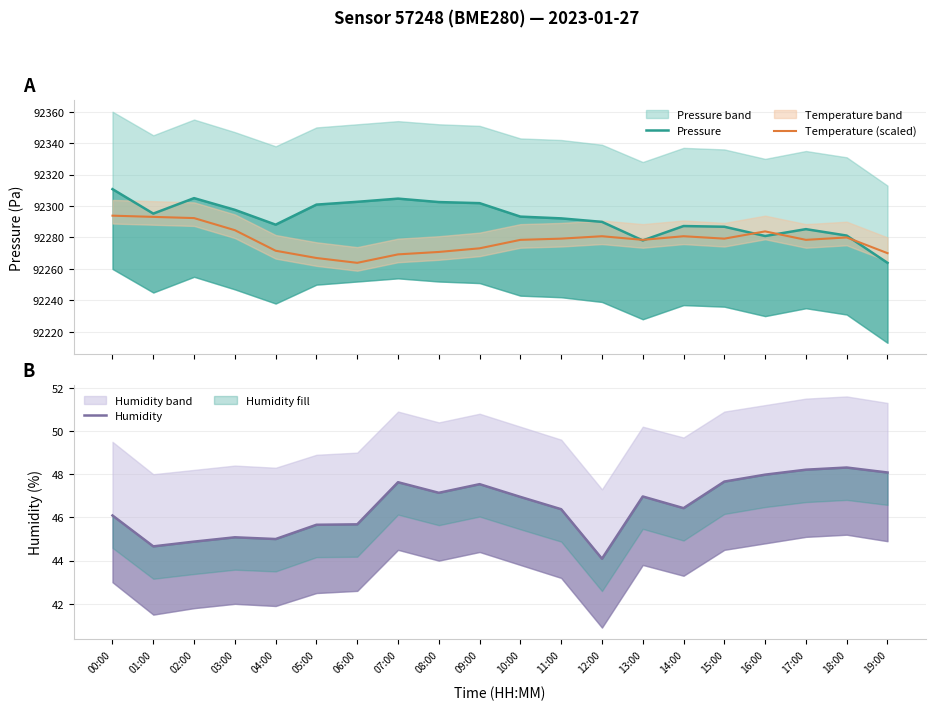

True or false: Temperature (scaled) and Humidity intersect in this chart.

False